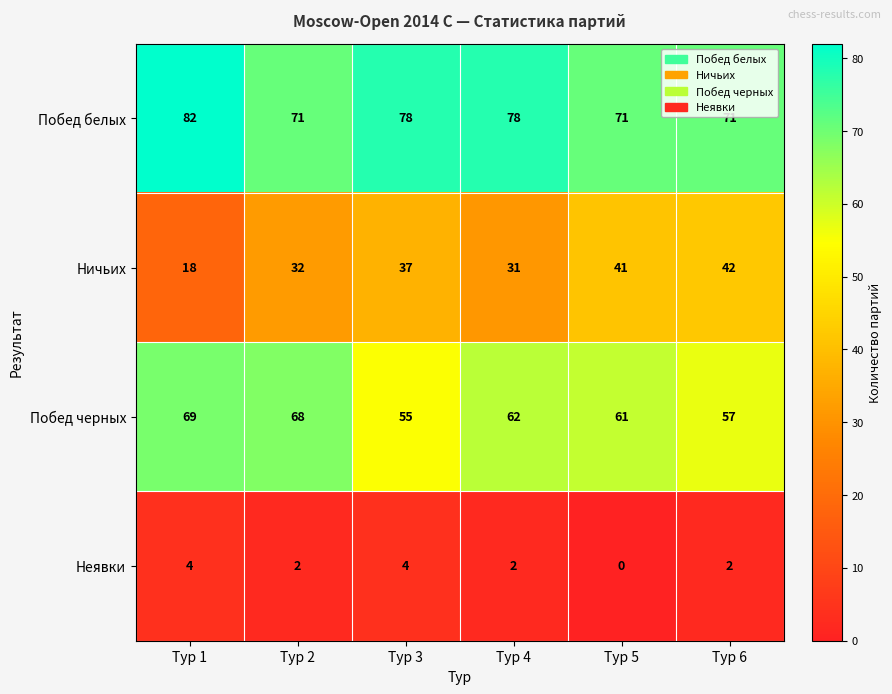

What is the difference between the highest and lowest values at Тур 1?

78